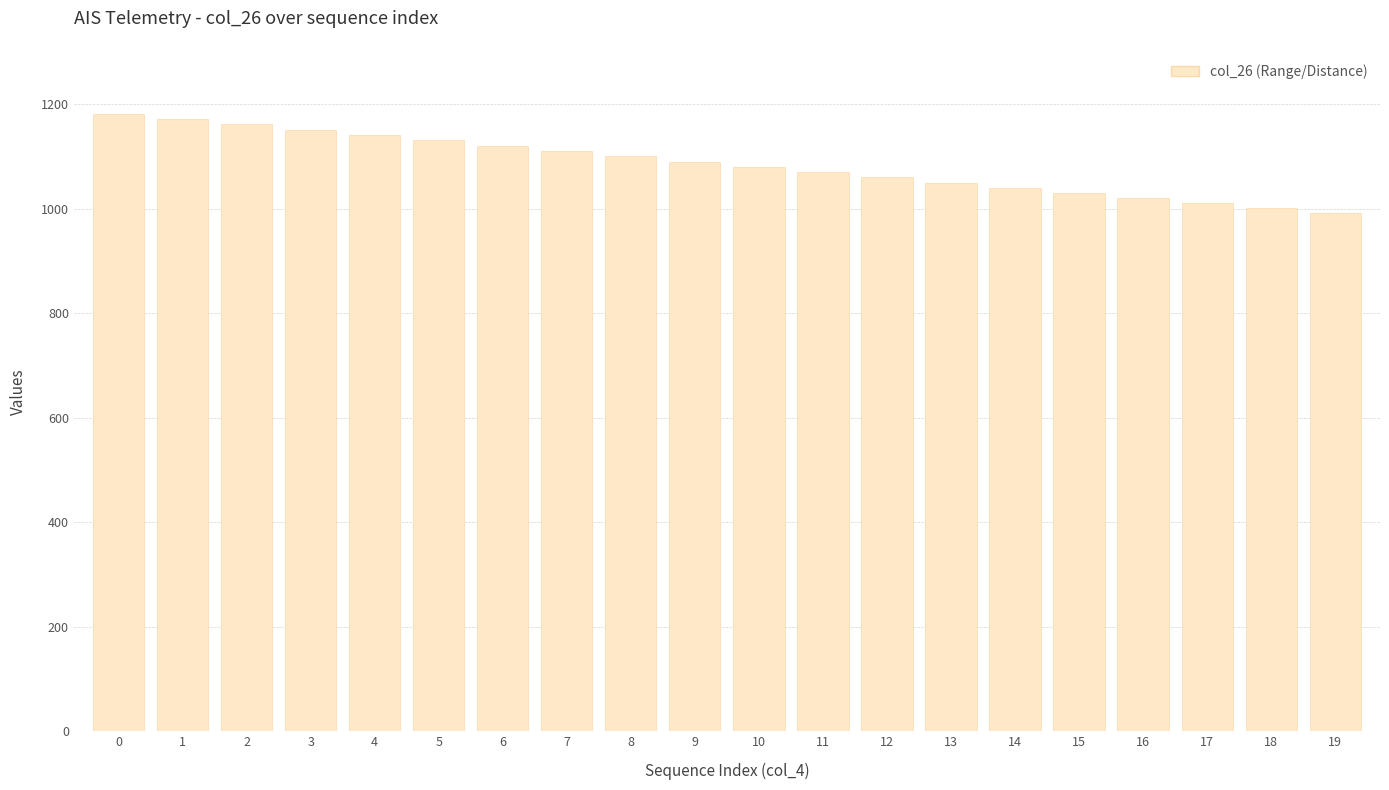

What is the greatest value displayed?

1182.1